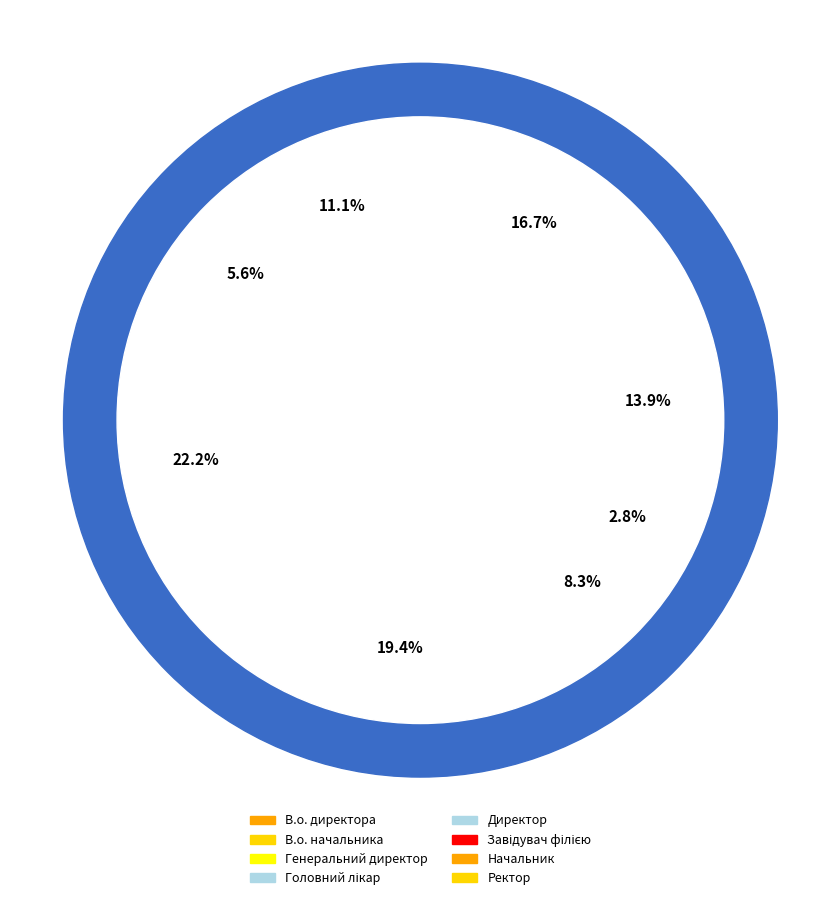

To the nearest percent, what percentage of the pie is Начальник?

6%